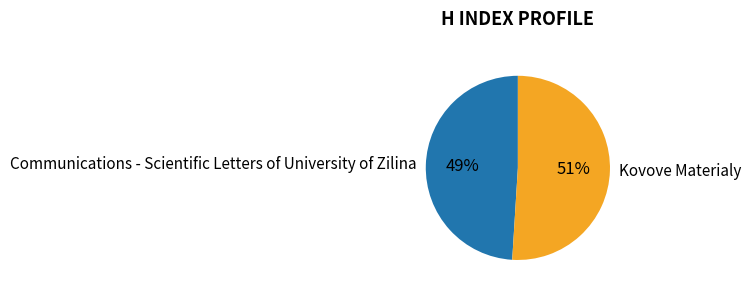

True or false: Kovove Materialy accounts for 45% of the total.

False